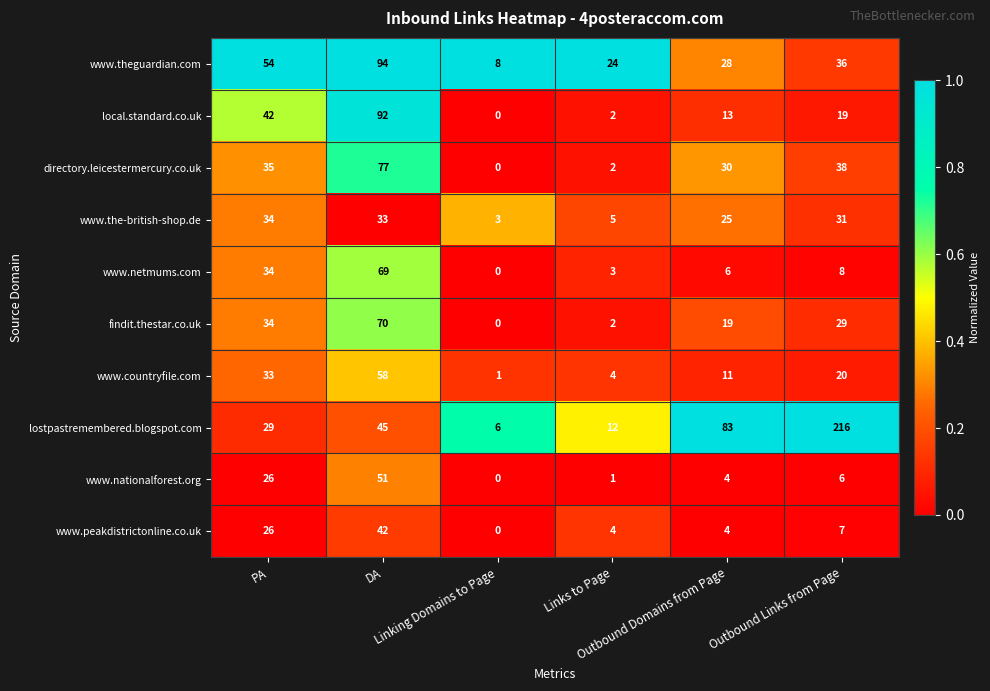

Which series has the largest total across all categories?

lostpastremembered.blogspot.com